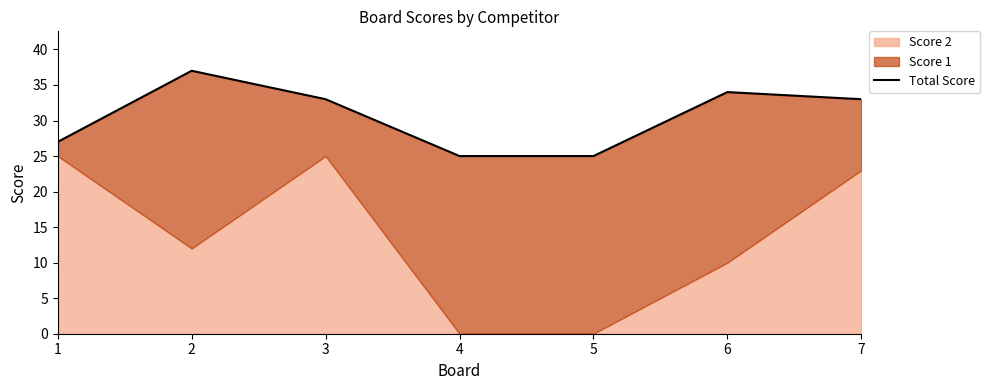

What is the difference between the maximum and minimum values?

12